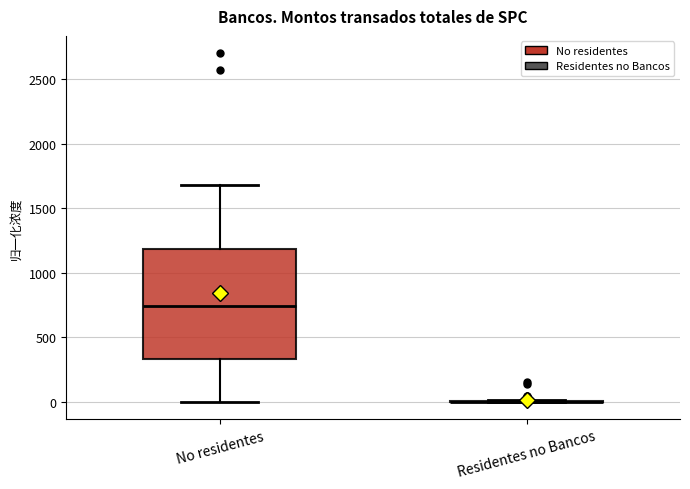

Which box is the tallest, from its lower edge to its upper edge?

No residentes